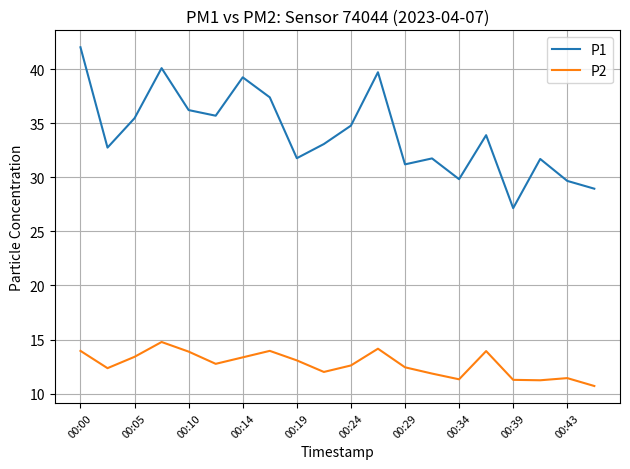

Which series has the widest spread of values?

P1